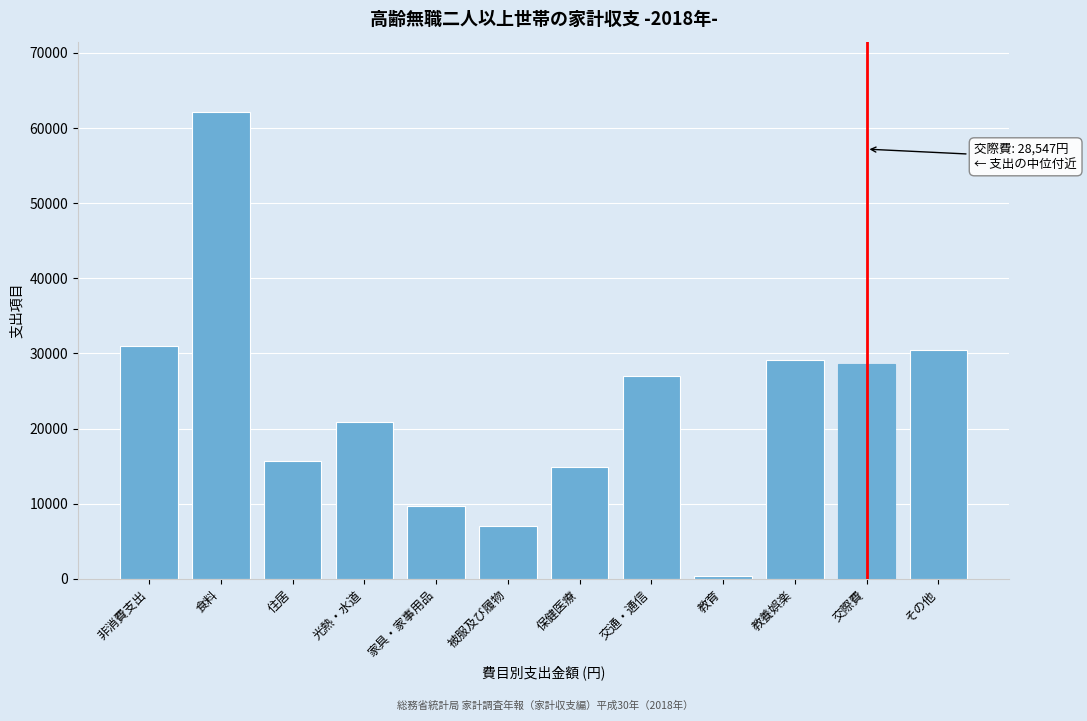

Reading left to right, transcribe all the data shown in this chart.

非消費支出=31003	食料=62166	住居=15688	光熱・水道=20847	家具・家事用品=9754	被服及び履物=7093	保健医療=14859	交通・通信=27014	教育=365	教養娯楽=29076	交際費=28547	その他=30462